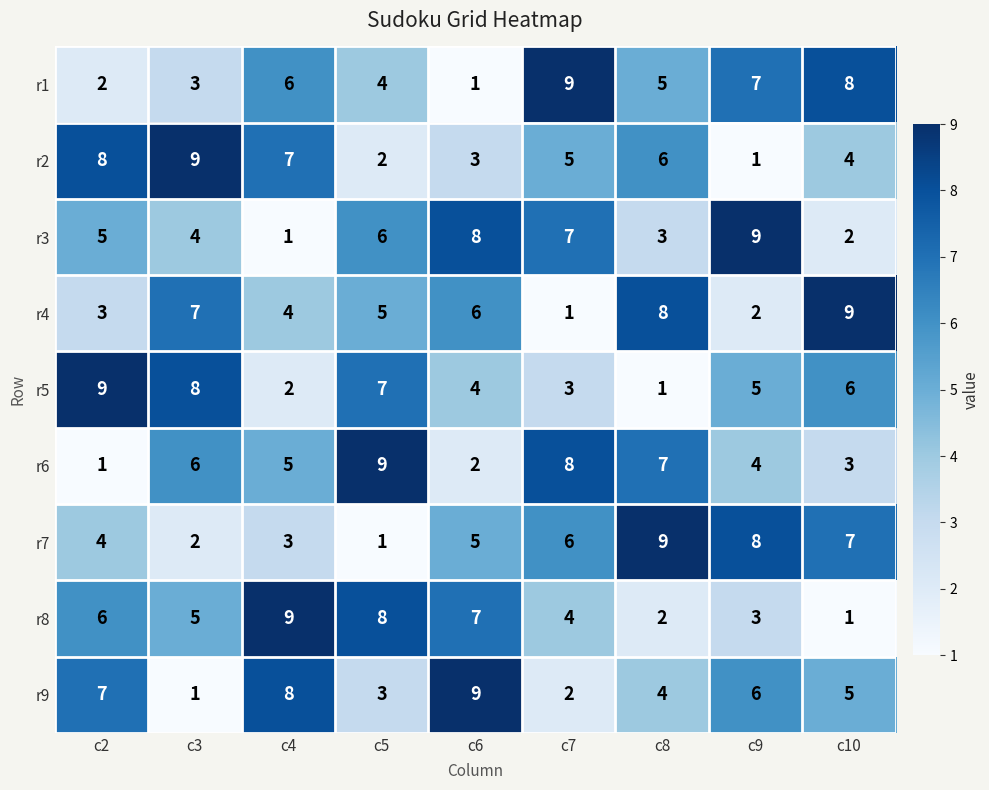

What is the difference between the maximum and minimum values in the r5 series?

8